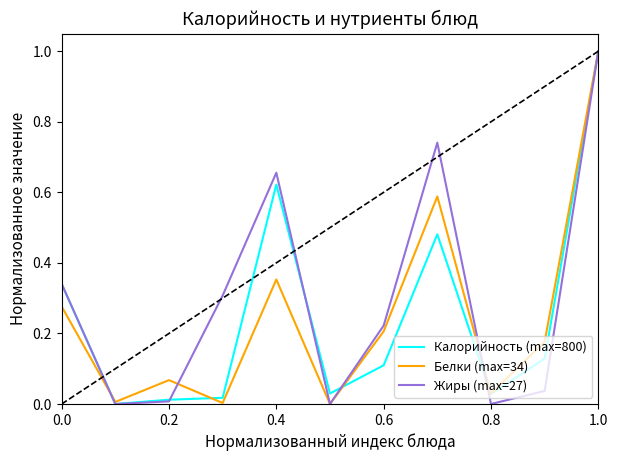

Does the chart have visible grid lines?

No